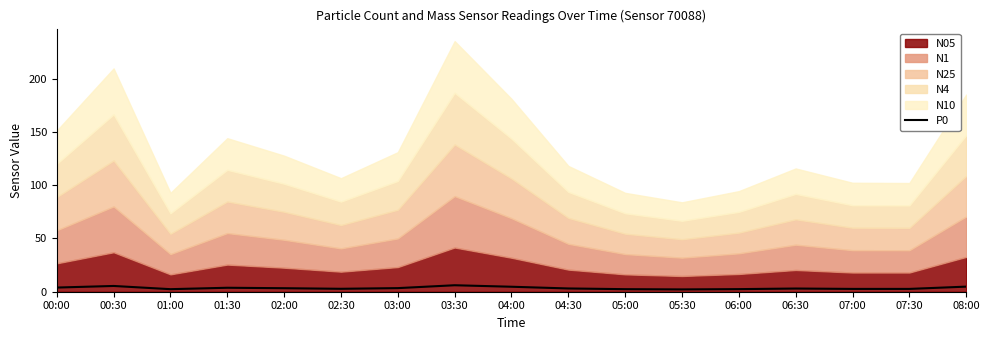

What is the ratio of the value at 00:30 to the value at 03:30?

0.9